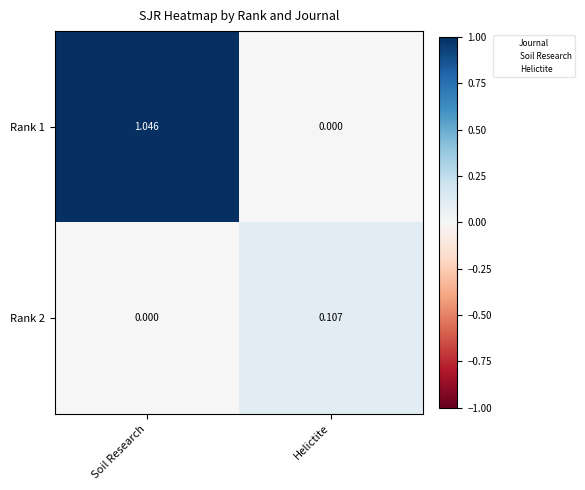

List the labels in order of Rank 1 value, largest first.

Soil Research, Helictite